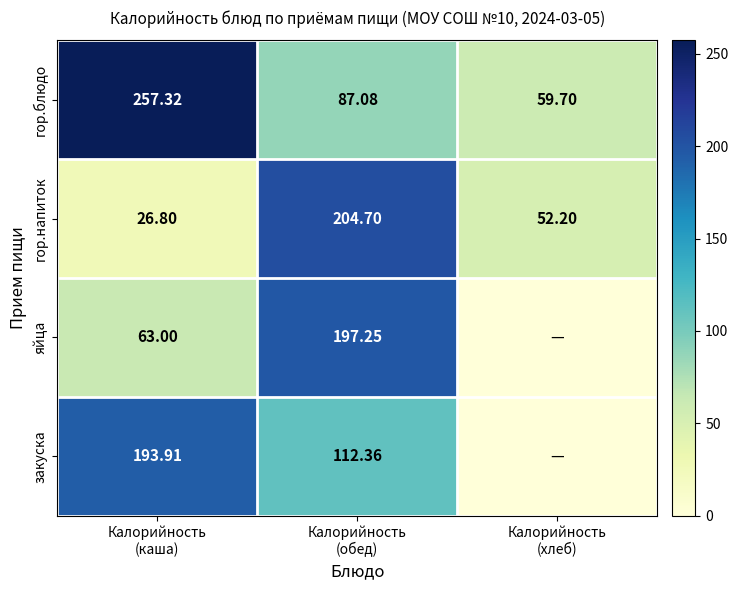

At which category is the sum across all series the highest?

Калорийность
(обед)